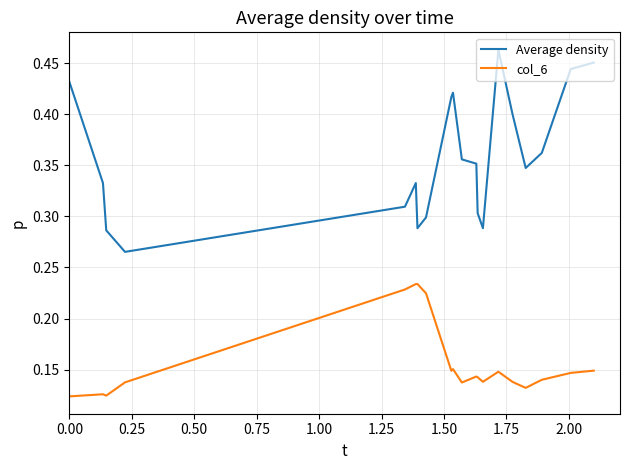

What are all the series names shown in the legend?

Average density, col_6